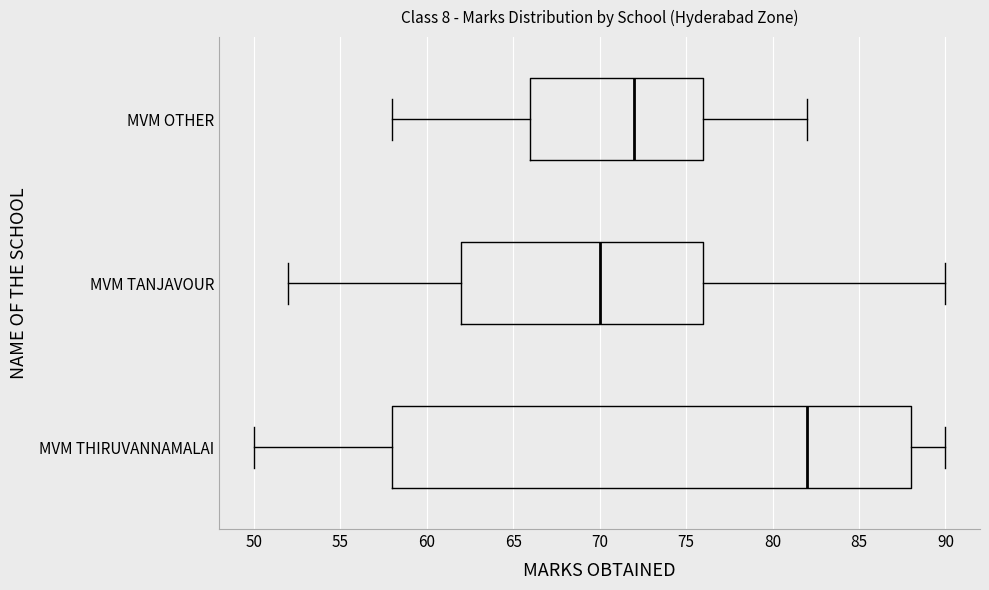

Reading bottom to top, read every box against the x-axis: the position of its median line, the range the box covers, and the ends of its whiskers. The values are not printed on the chart, so give them approximately, as read against the axis.

MVM THIRUVANNAMALAI: median 82, box 58 to 88, whiskers 50 to 90
MVM TANJAVOUR: median 70, box 62 to 76, whiskers 52 to 90
MVM OTHER: median 72, box 66 to 76, whiskers 58 to 82